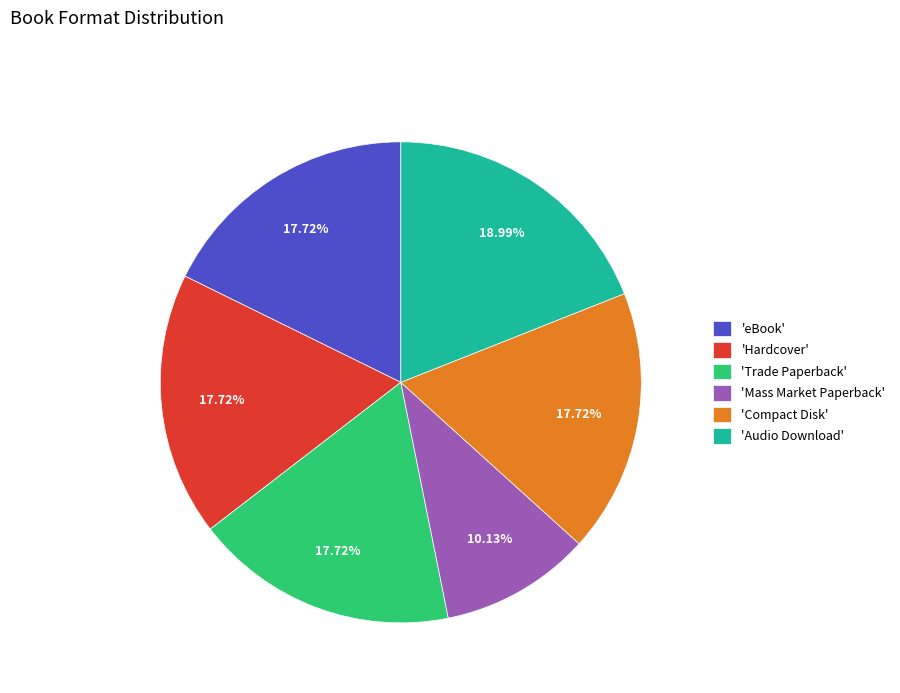

What is the smallest slice in the pie chart?

'Mass Market Paperback'